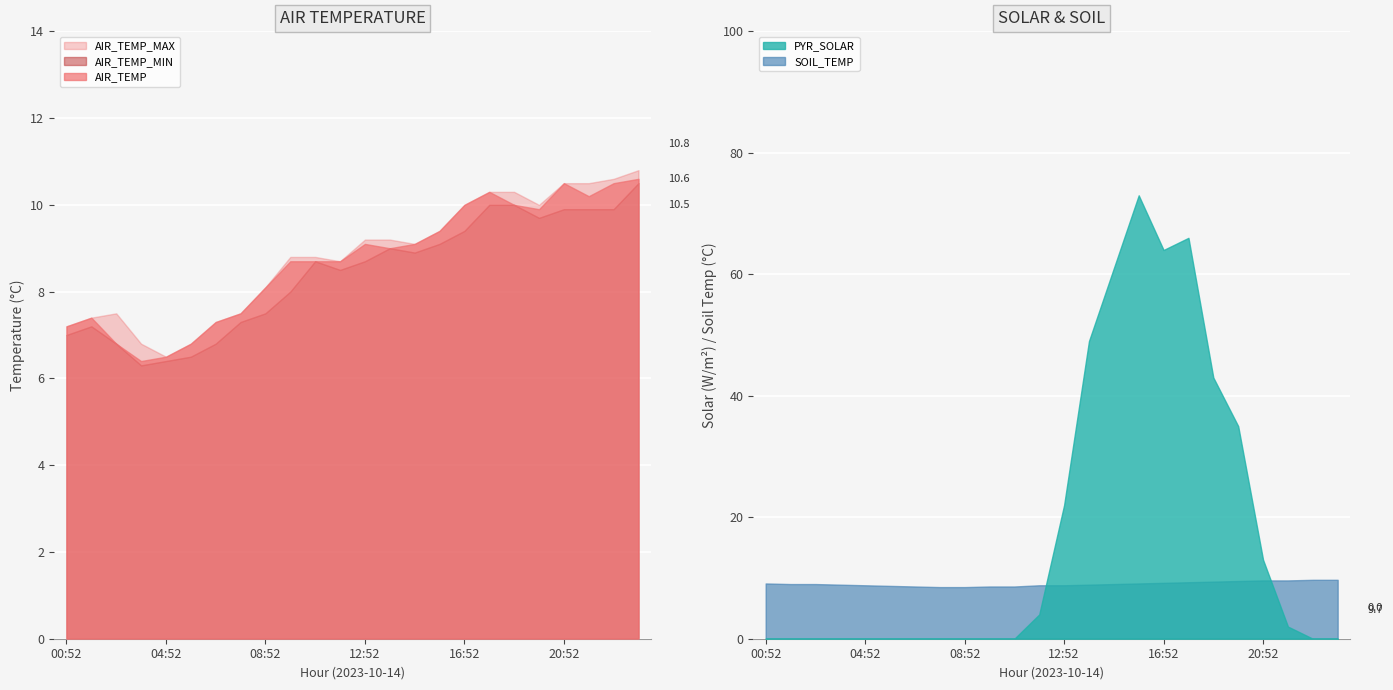

Rank the series by their maximum value, from highest to lowest.

PYR_SOLAR, AIR_TEMP_MAX, AIR_TEMP, AIR_TEMP_MIN, SOIL_TEMP